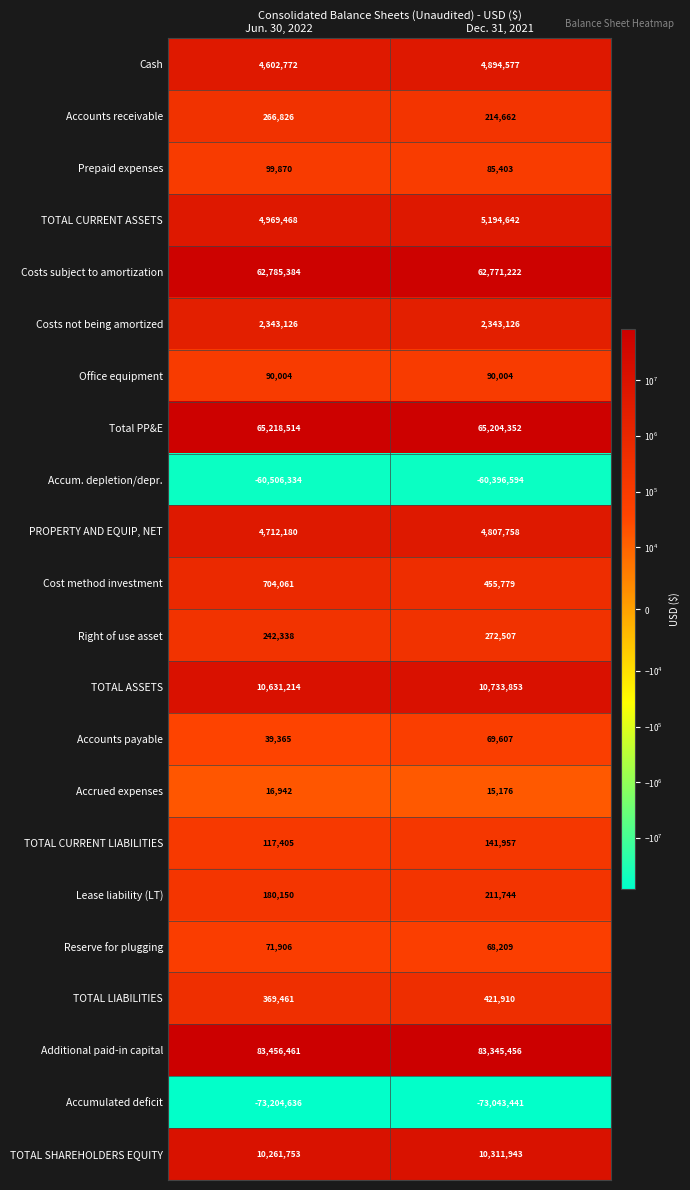

The TOTAL CURRENT LIABILITIES series shows 236669 at Dec. 31, 2021. True or false?

False